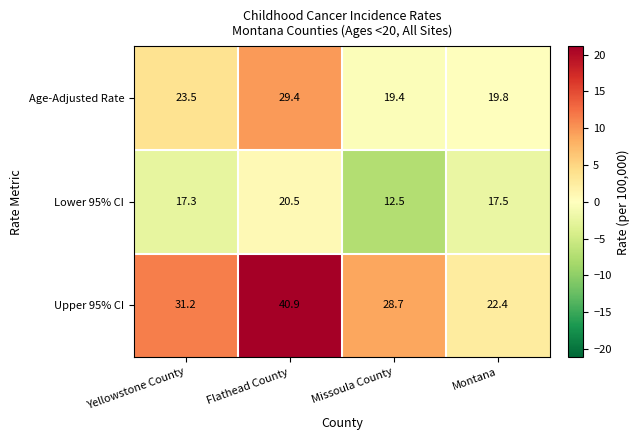

At Missoula County, list the series in order from smallest to largest.

Lower 95% CI, Age-Adjusted Rate, Upper 95% CI